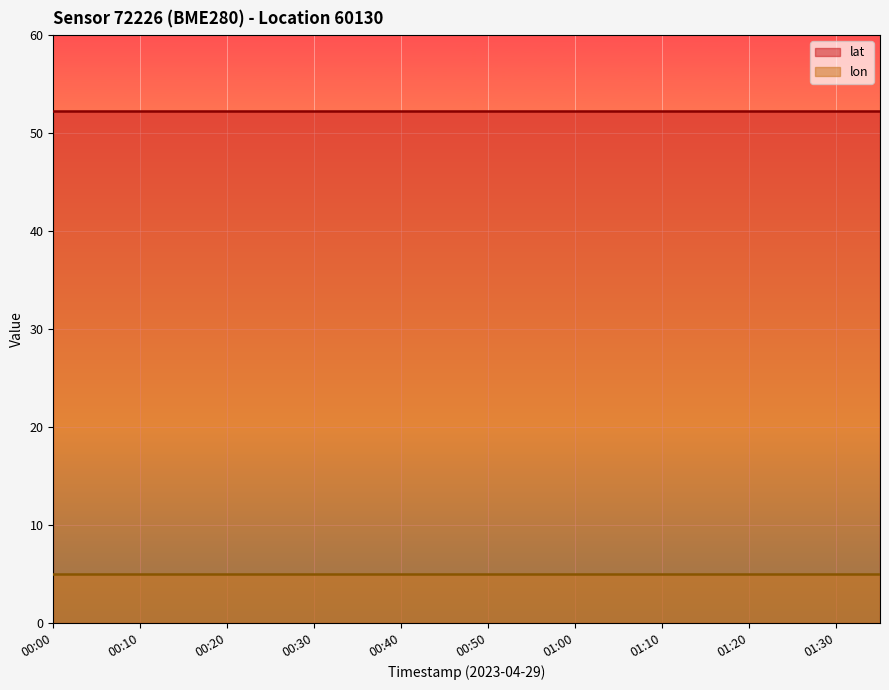

Reading left to right, list all the values displayed in this chart.

lat: 52.2	52.2	52.2	52.2	52.2	52.2	52.2	52.2	52.2	52.2	52.2	52.2	52.2	52.2	52.2	52.2	52.2	52.2	52.2	52.2
lon: 5.0	5.0	5.0	5.0	5.0	5.0	5.0	5.0	5.0	5.0	5.0	5.0	5.0	5.0	5.0	5.0	5.0	5.0	5.0	5.0